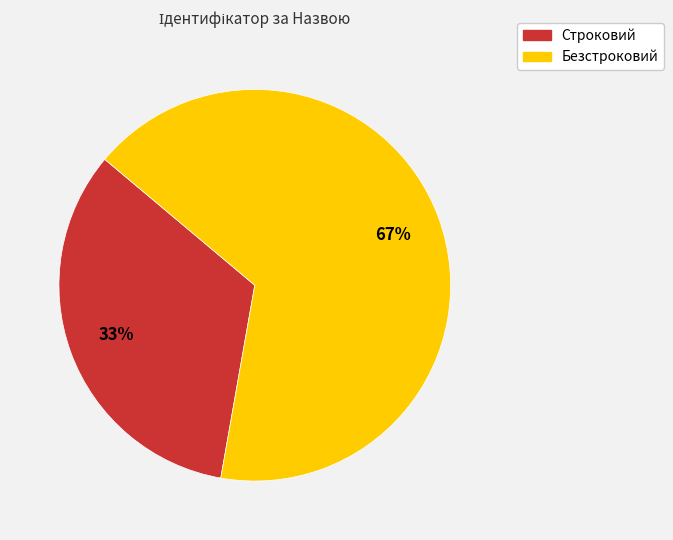

What percentage is the Строковий slice, to the nearest percent?

33%